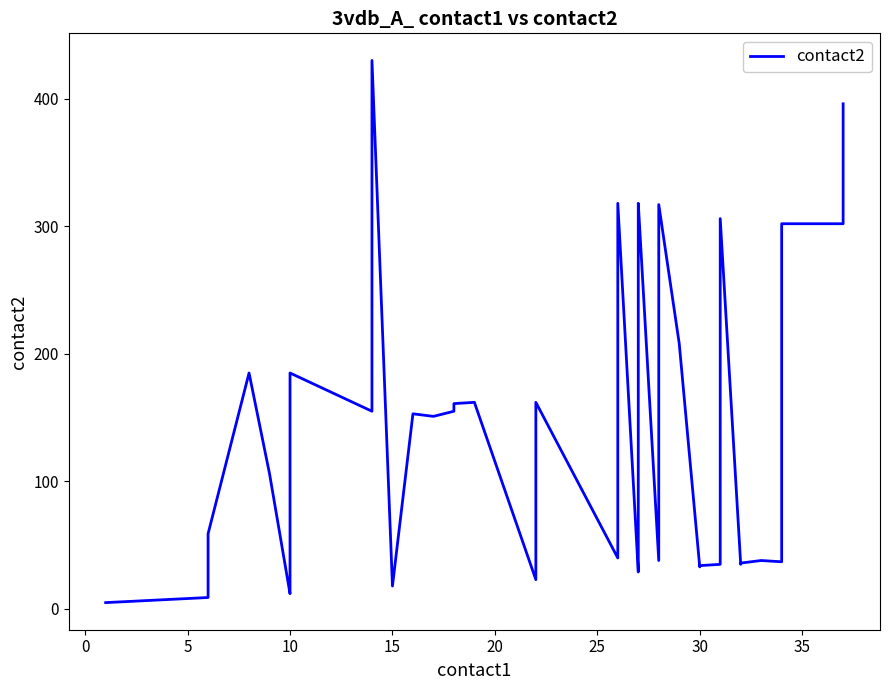

Reading left to right, list all the values displayed in this chart.

5	9	59	185	106	12	13	185	155	430	18	153	151	155	161	162	23	162	40	318	29	42	208	316	318	38	317	208	33	34	35	306	35	36	38	37	302	302	302	396